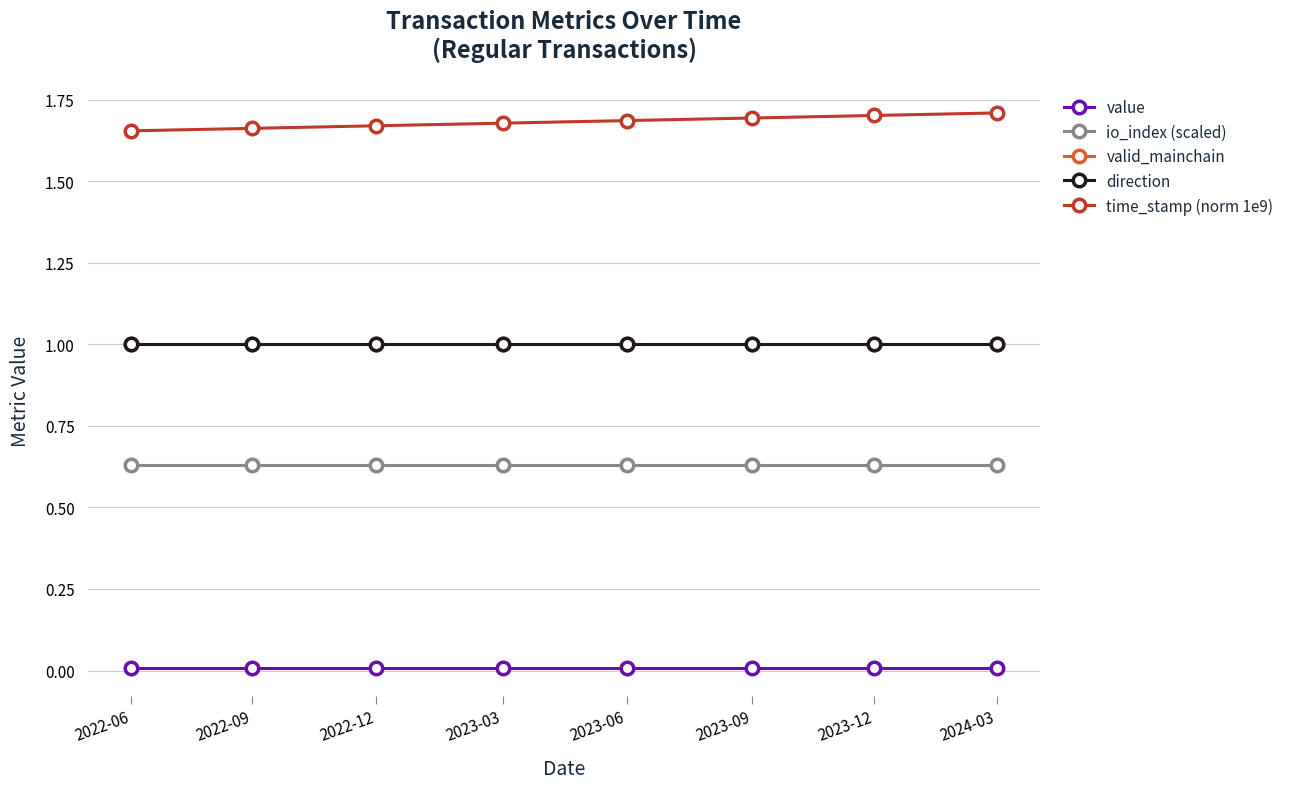

Which series has the largest total across all categories?

time_stamp (norm 1e9)